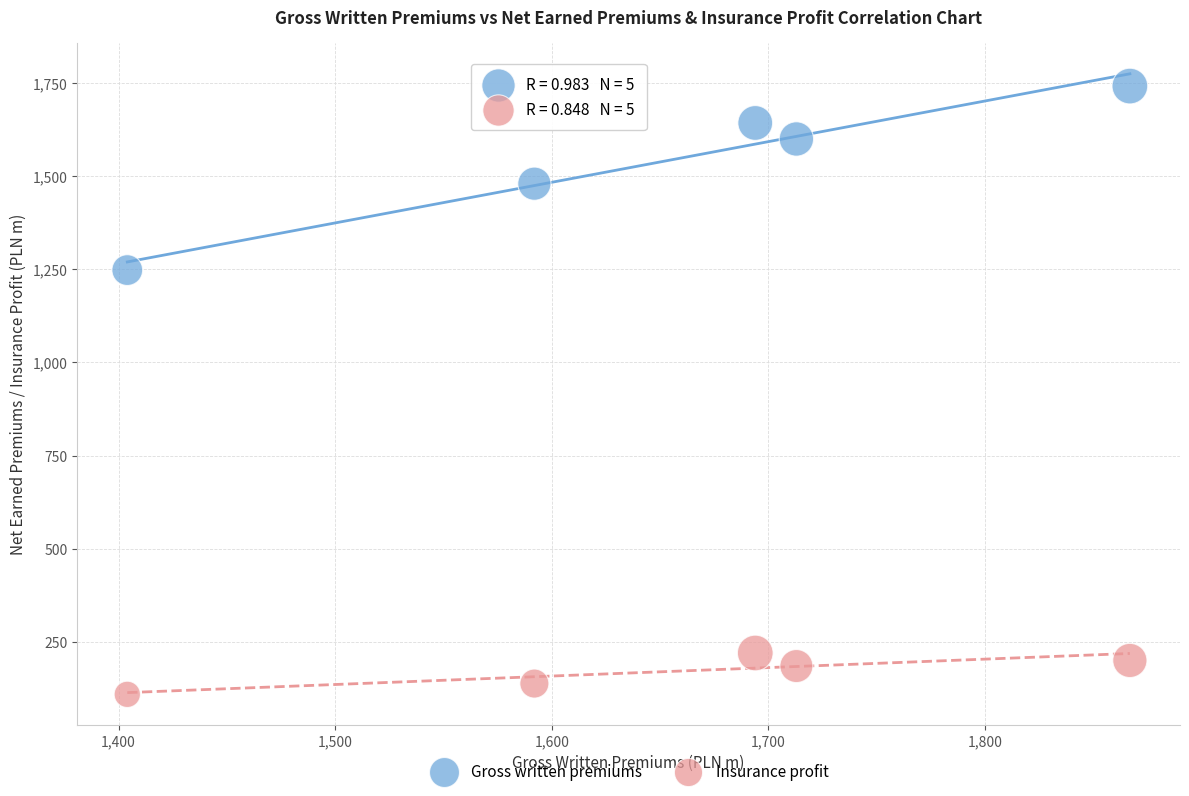

Which series reaches the minimum Y coordinate?

Insurance profit